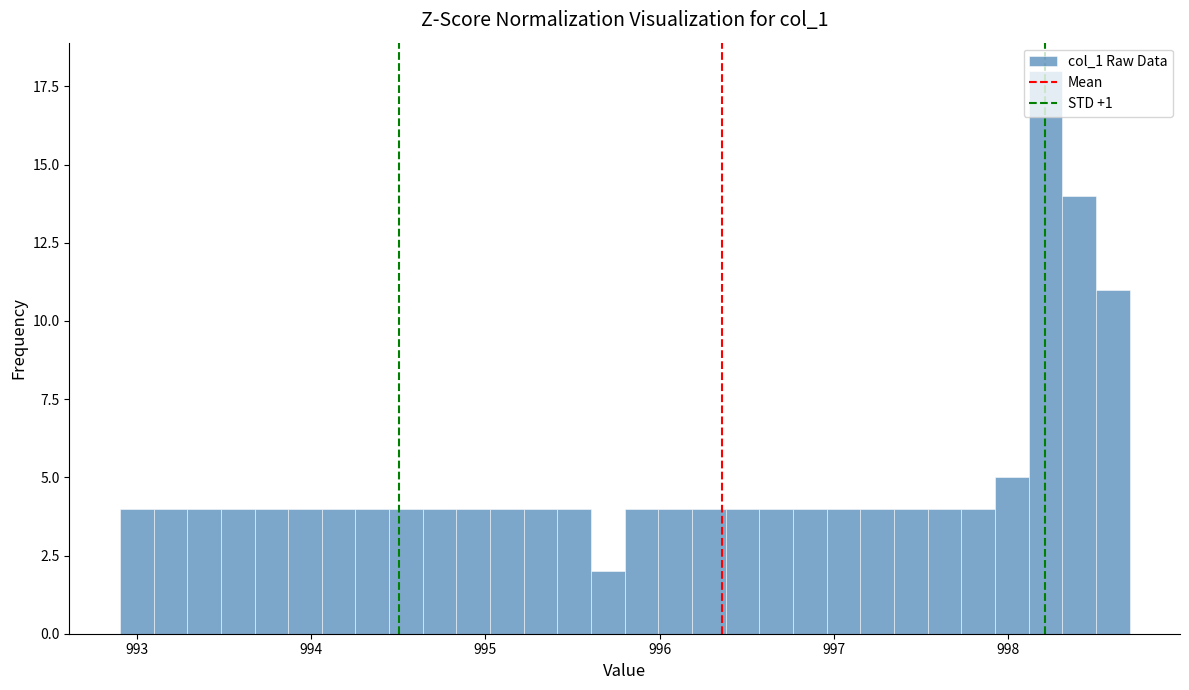

Read against the x-axis, roughly where is the centre of the tallest bar?

998.2